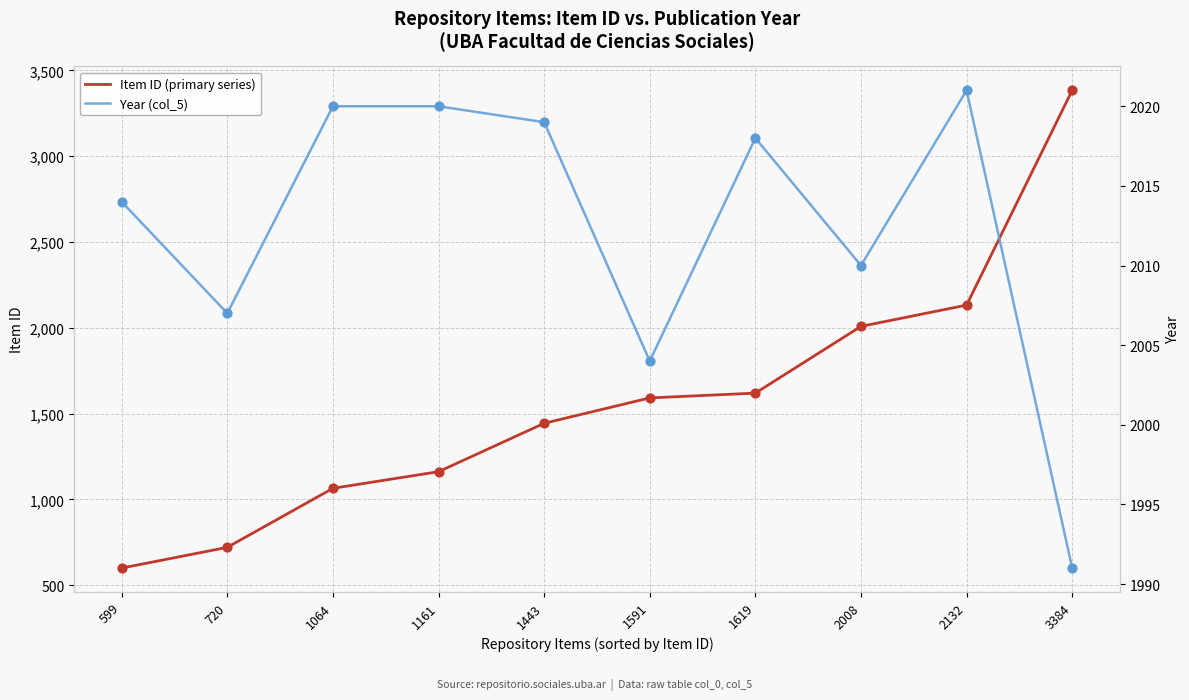

Is the value of Year (col_5) at 3384 greater than the value of Item ID (primary series) at 1064?

Yes